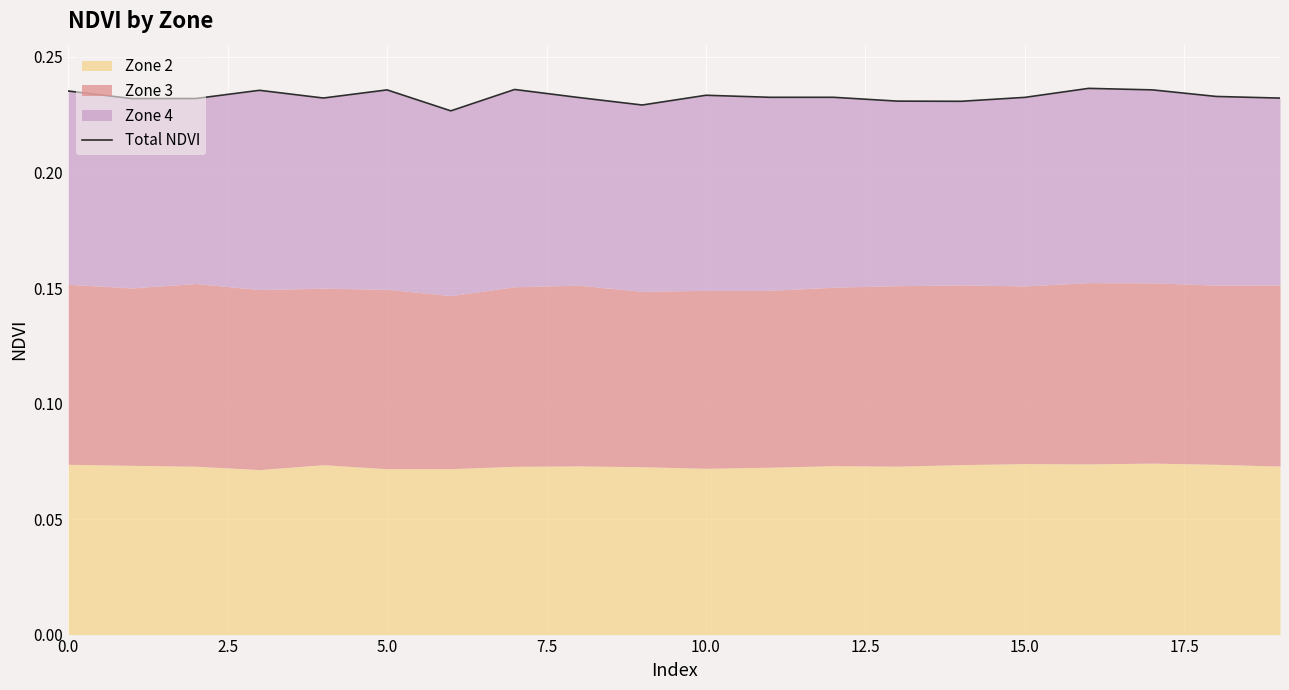

How many interior local valleys (lower than both neighbors) does the data have?

5